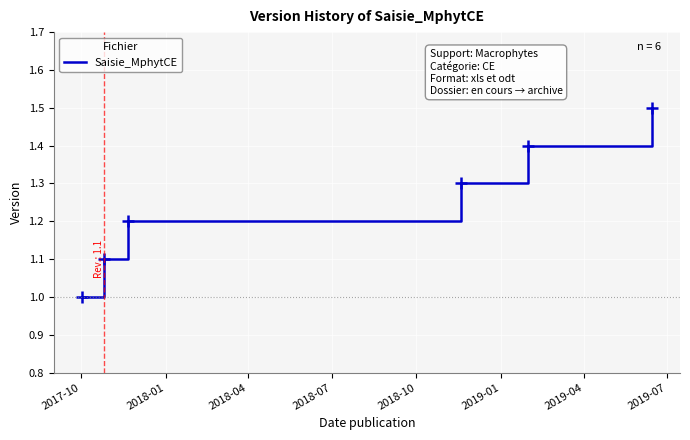

How many values are between 1 and 2?

6